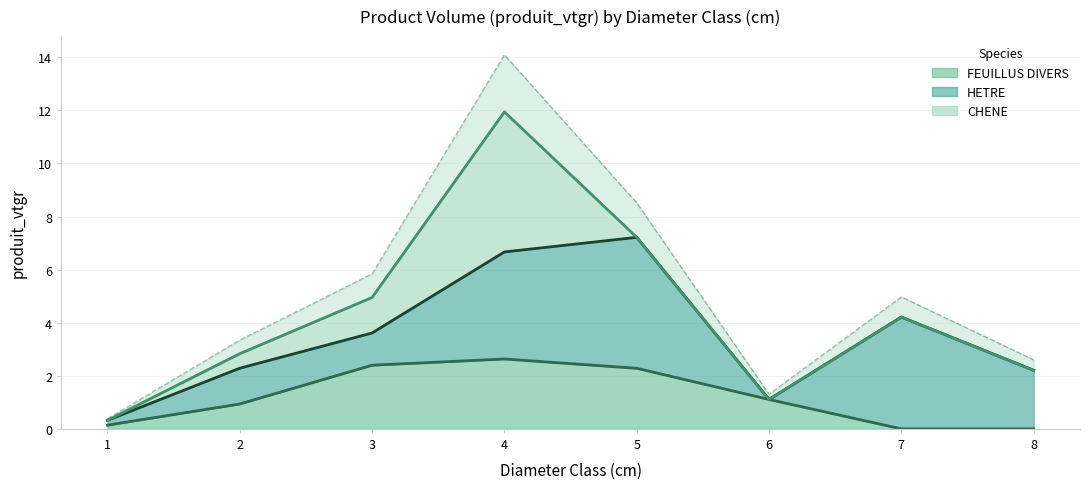

At how many categories does at least one series exceed 0?

8